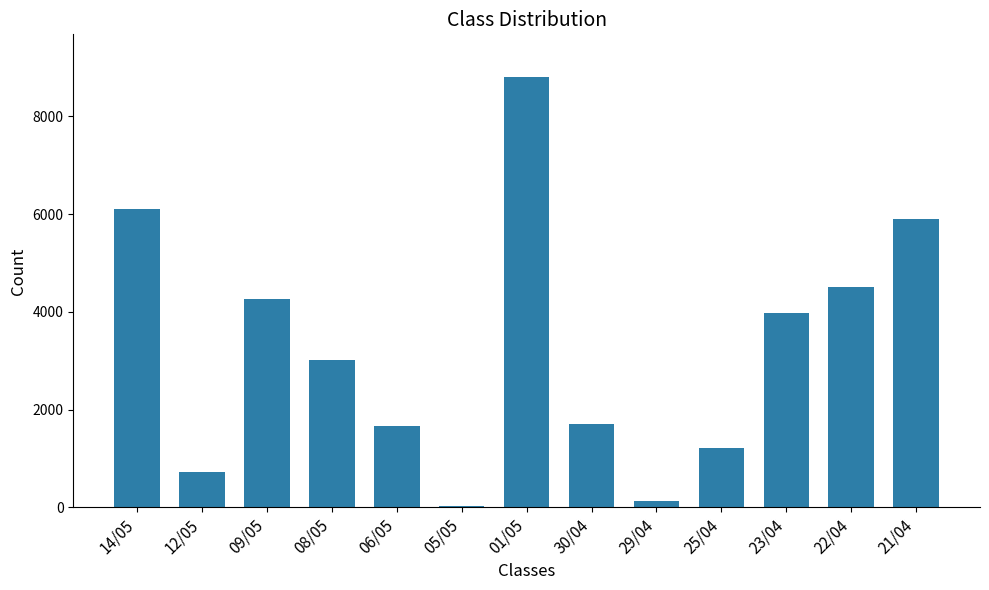

How many data points does each series have?

13